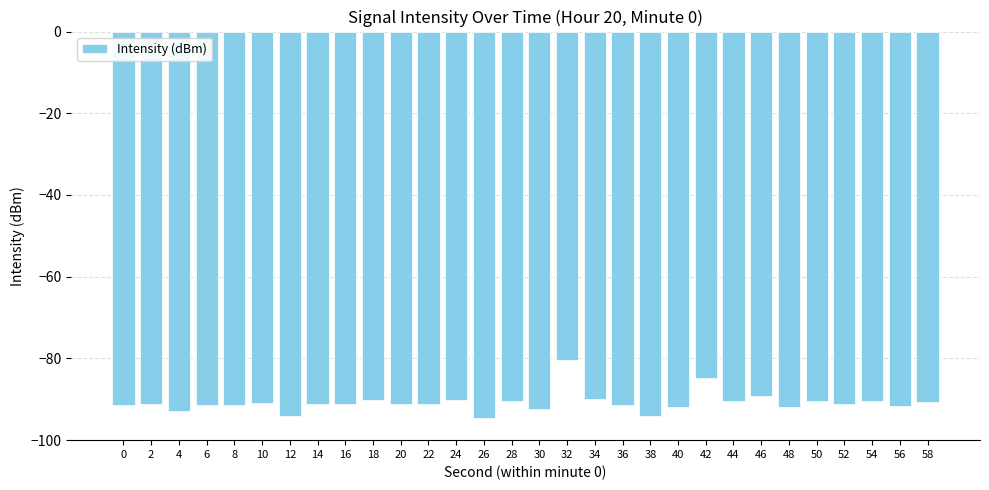

Read the value at 48.

-91.8